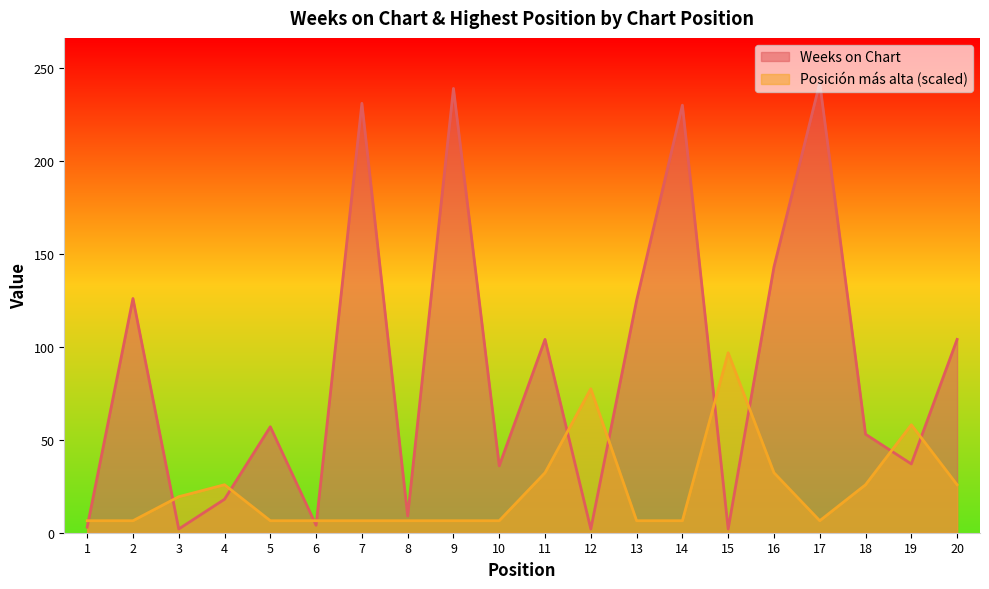

What is the minimum value shown in the chart?

2.0